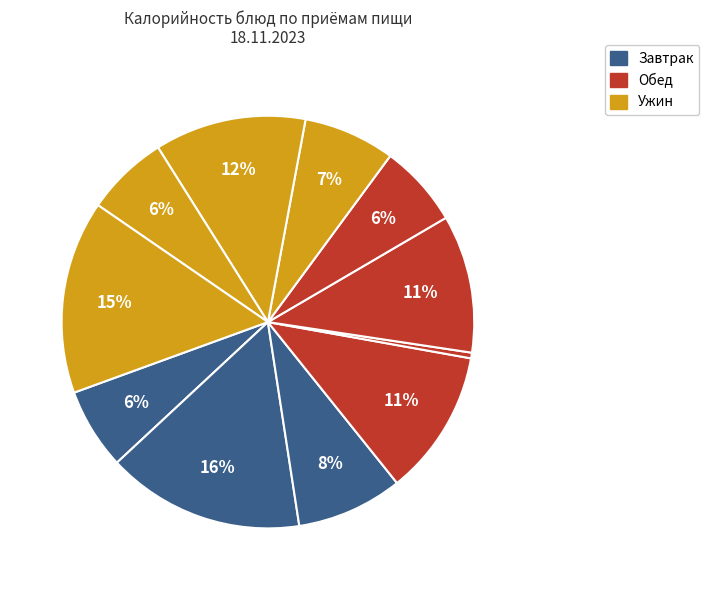

Count the number of slices in the pie.

11